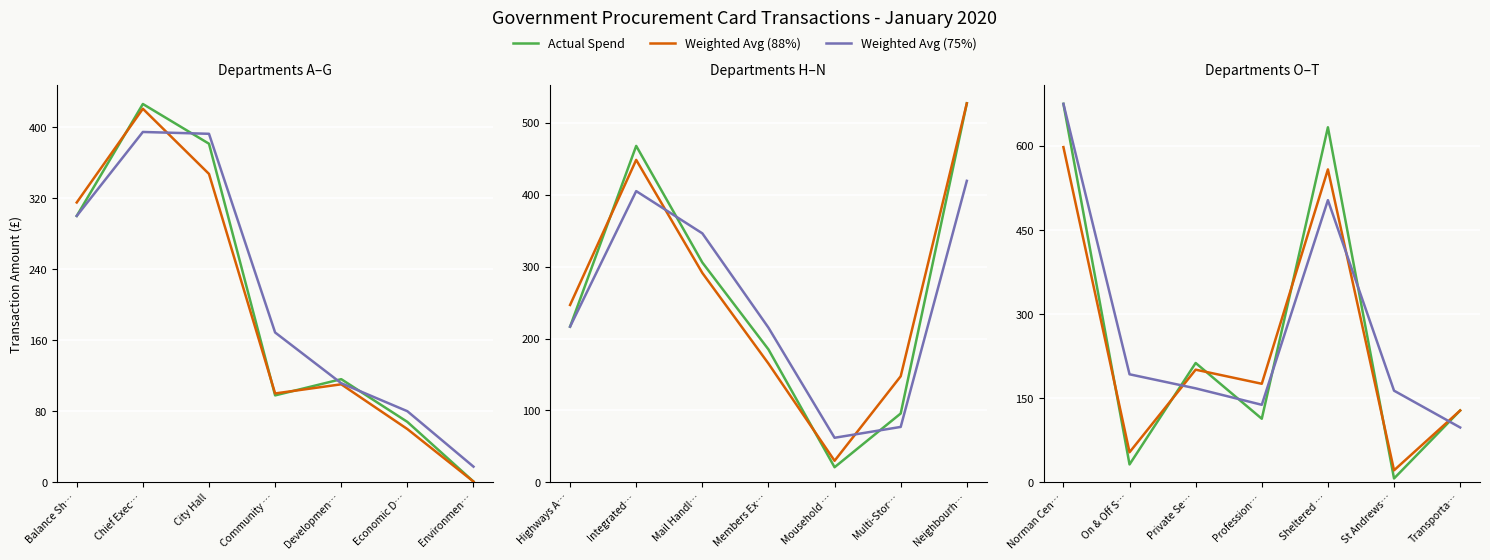

How many times do Weighted Avg (88%) and Actual Spend cross each other?

5